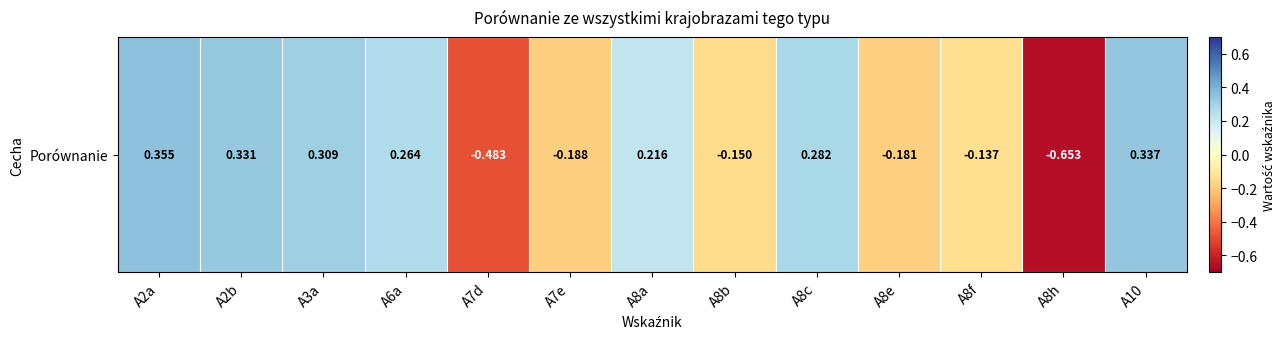

Reading left to right, what are all the values shown in this chart?

0.4	0.3	0.3	0.3	-0.5	-0.2	0.2	-0.1	0.3	-0.2	-0.1	-0.7	0.3